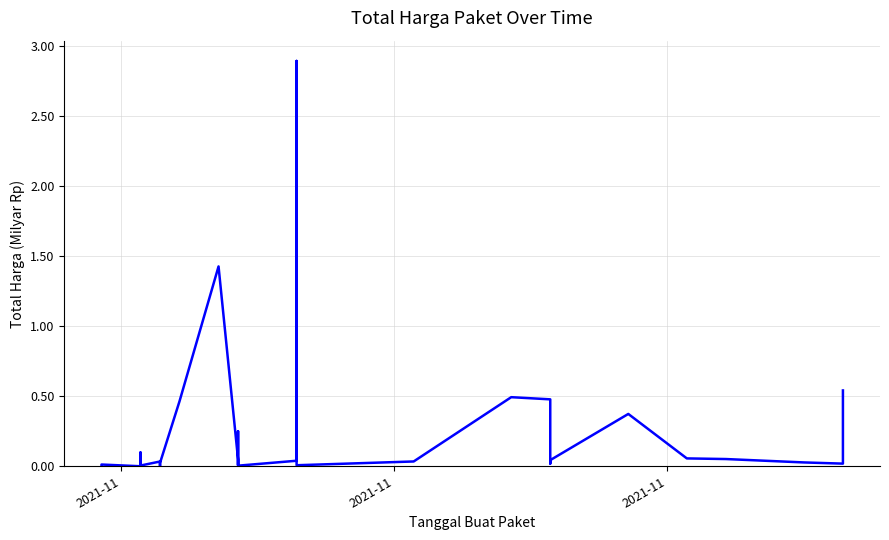

Reading left to right, extract all data points from this chart.

0.0	0.0	0.0	0.1	0.0	0.0	0.0	0.0	0.0	0.0	0.0	0.0	0.0	0.0	0.5	1.4	0.0	0.0	0.0	0.3	0.0	0.0	2.9	0.0	0.0	0.5	0.5	0.0	0.0	0.4	0.1	0.1	0.0	0.0	0.5